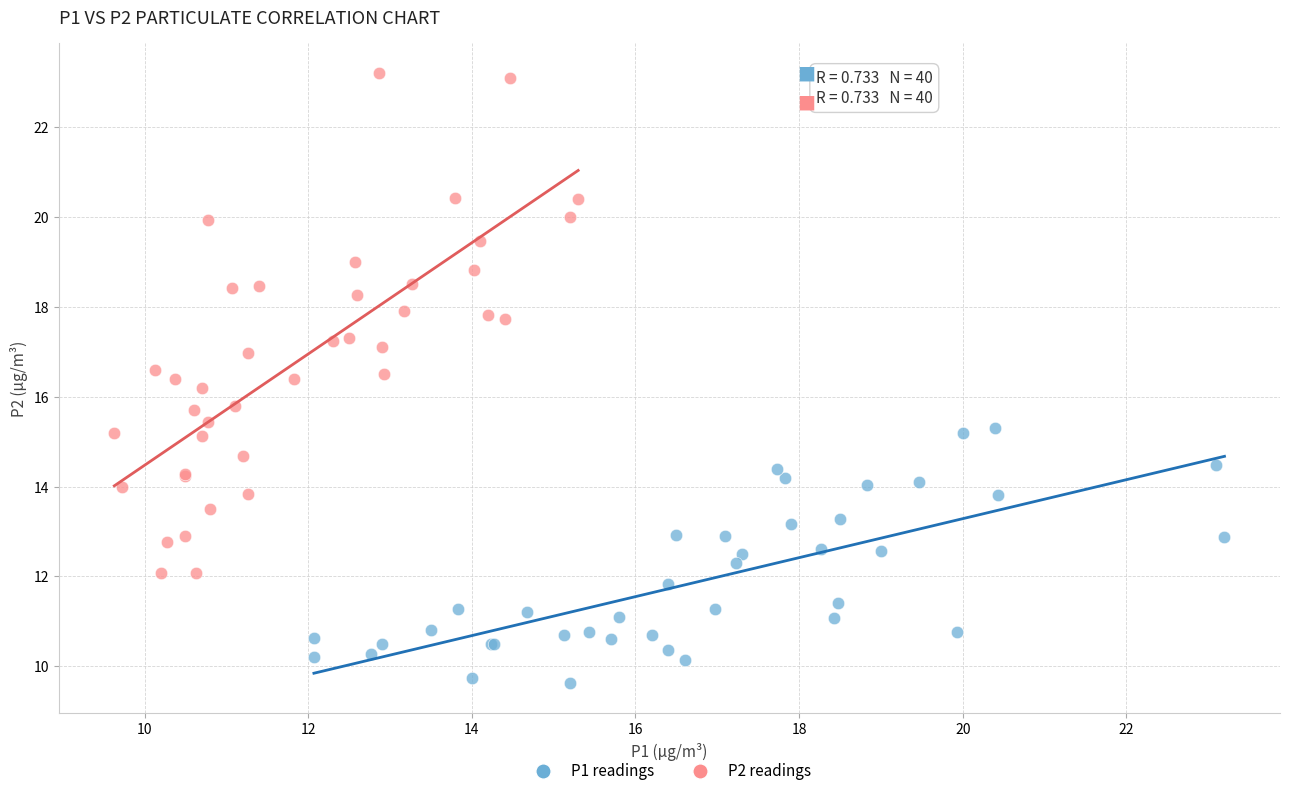

Which series contains the lowest Y value?

P1 readings